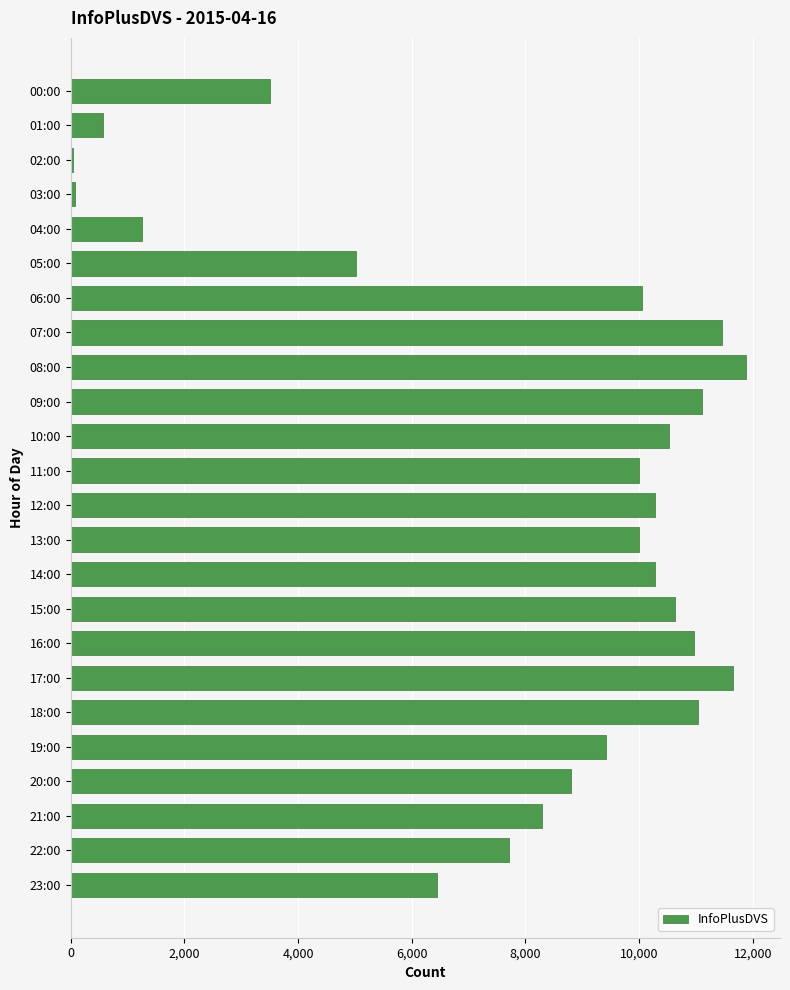

What is the maximum value shown in the chart?

11884